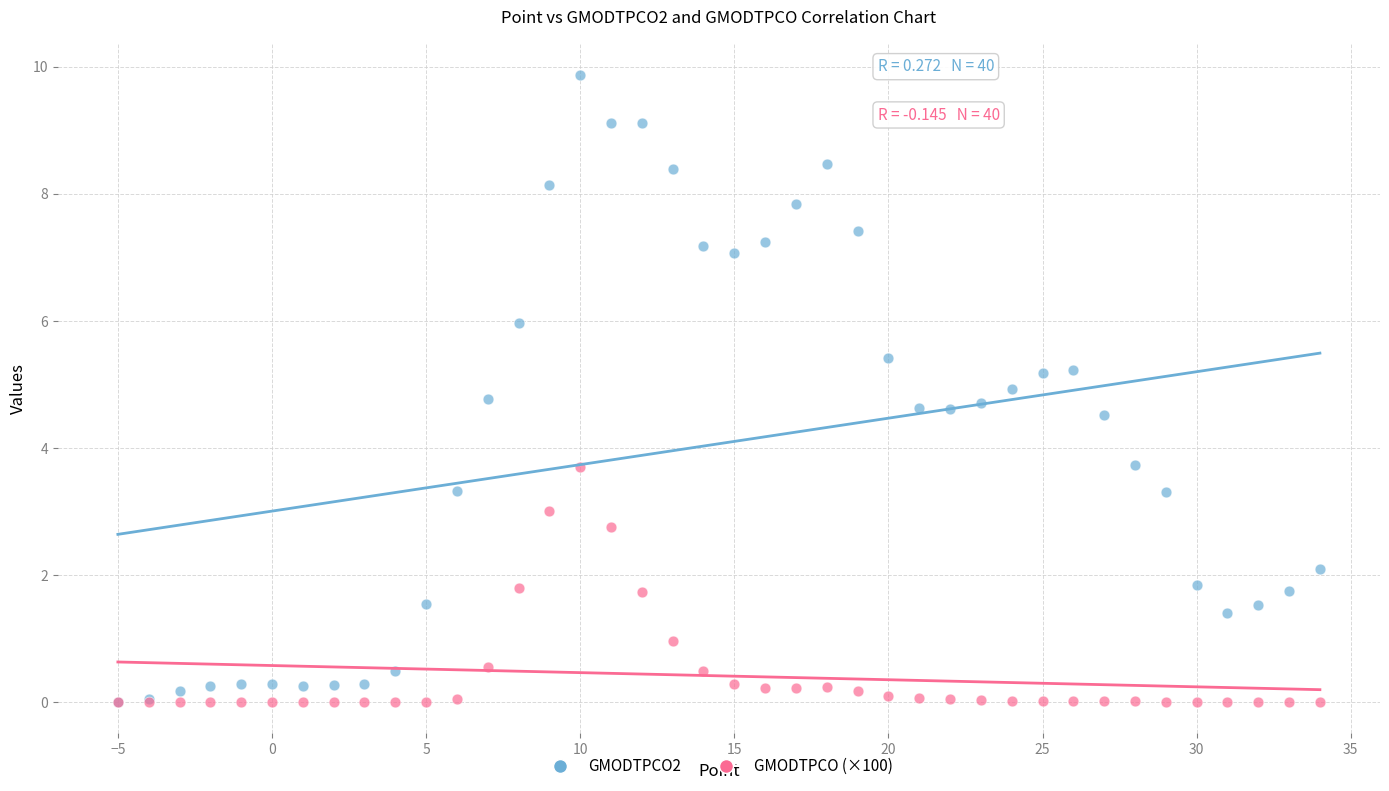

What are all the series names shown in the legend?

GMODTPCO2, GMODTPCO (×100)